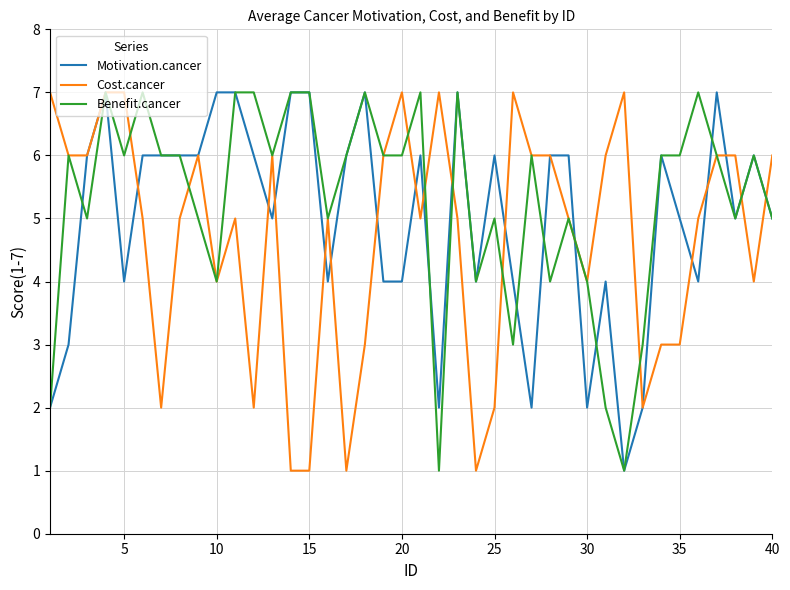

What is the maximum value shown in the chart?

7